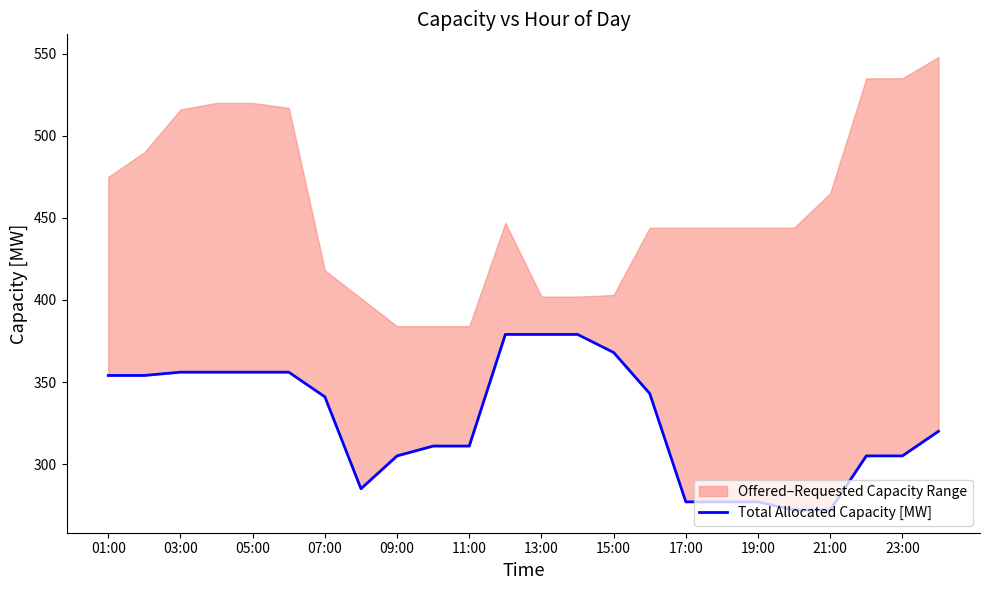

What position from the right is 13:00?

12